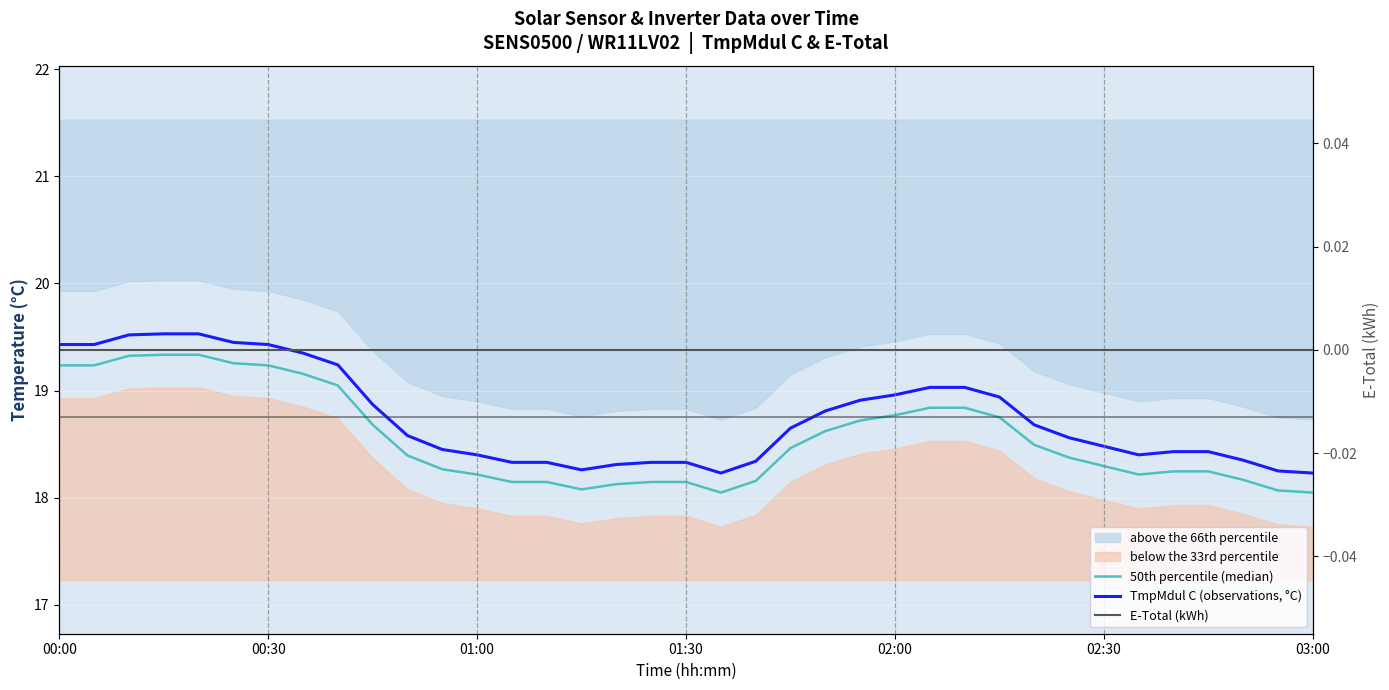

What is the maximum value shown in the chart?

19.5